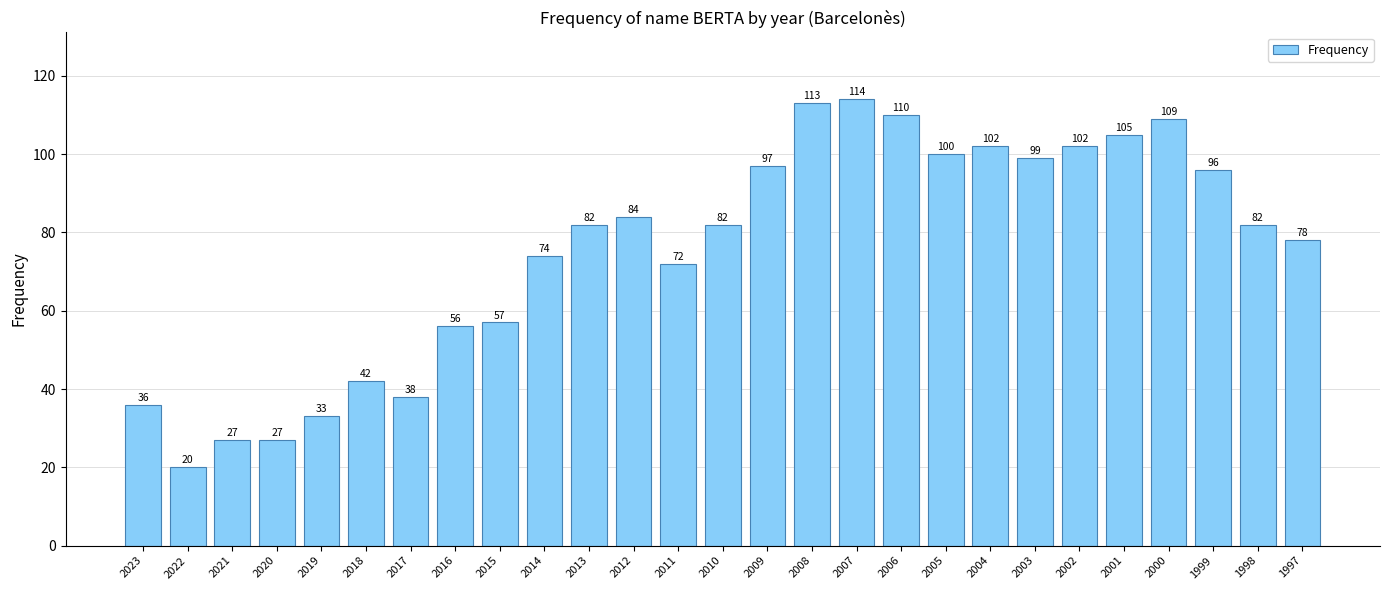

How many data points does each series have?

27